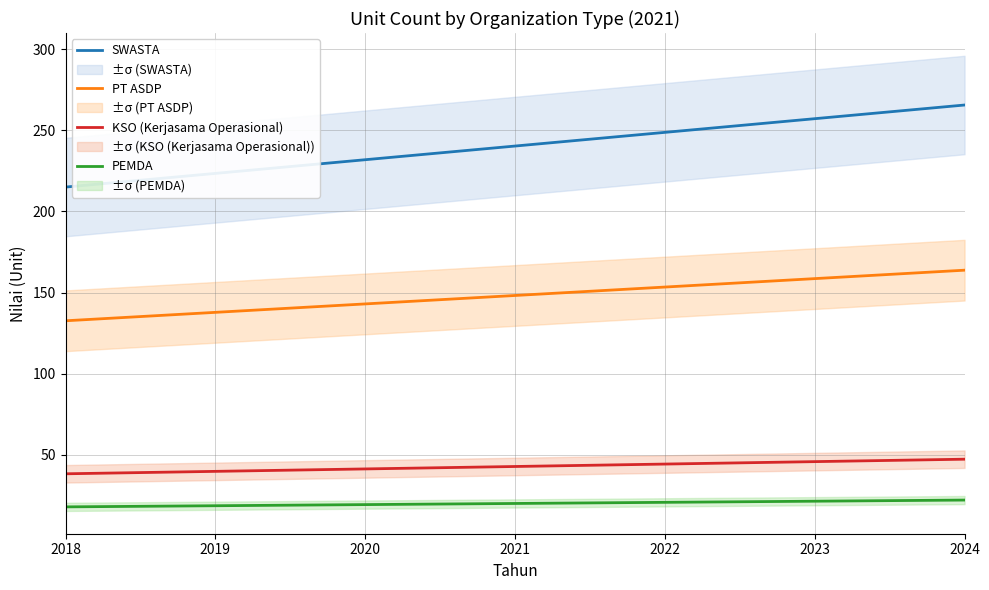

True or false: SWASTA and KSO (Kerjasama Operasional) cross at least once.

False